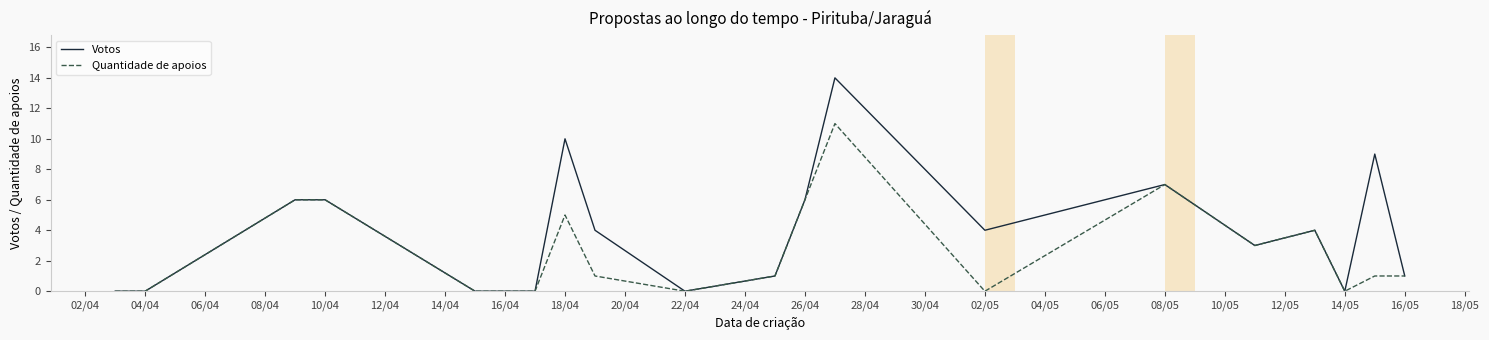

What is the maximum value shown in the chart?

14